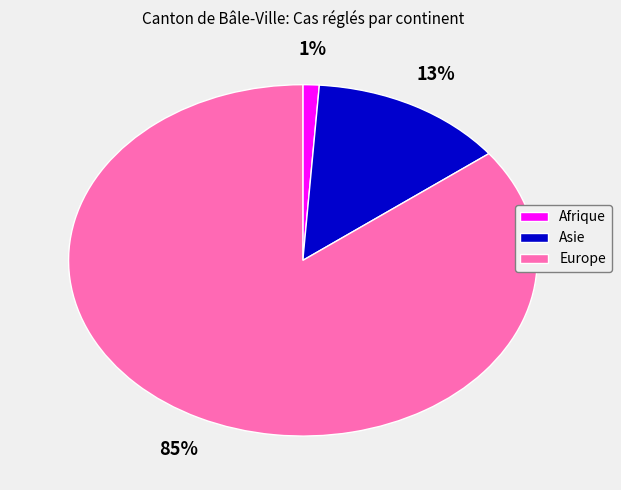

To the nearest percent, what is the combined percentage of Europe and Afrique?

87%